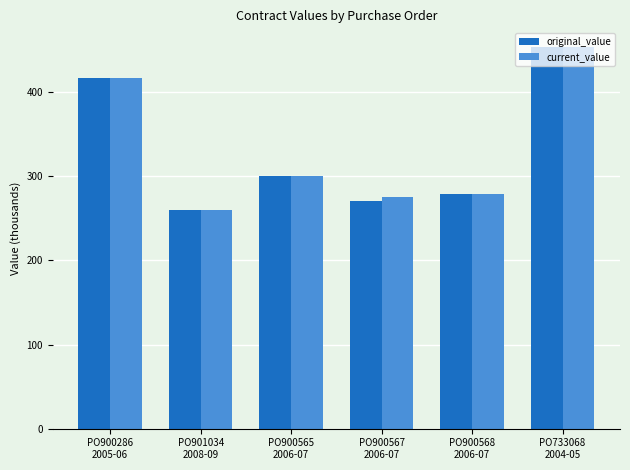

What is the minimum value for original_value?

259.4